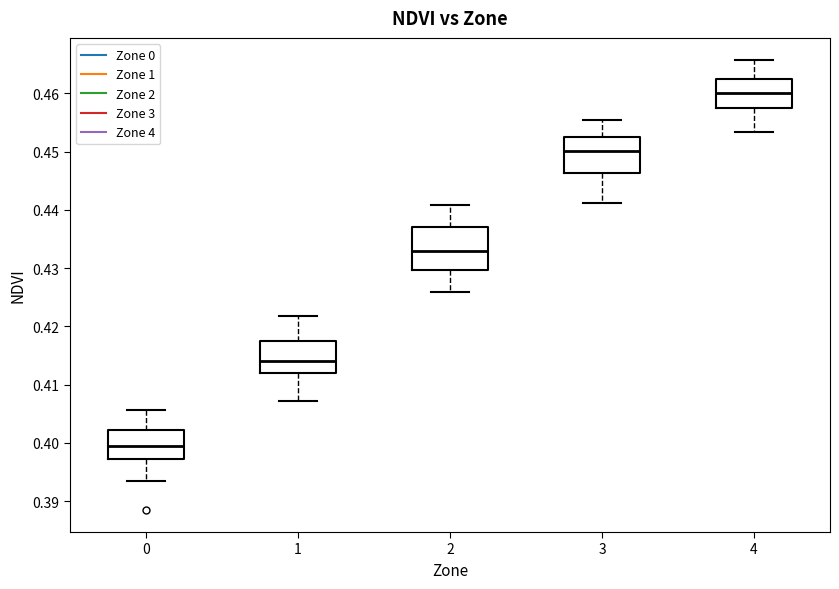

Comparing the boxes themselves (not the whiskers), which one is the tallest?

2